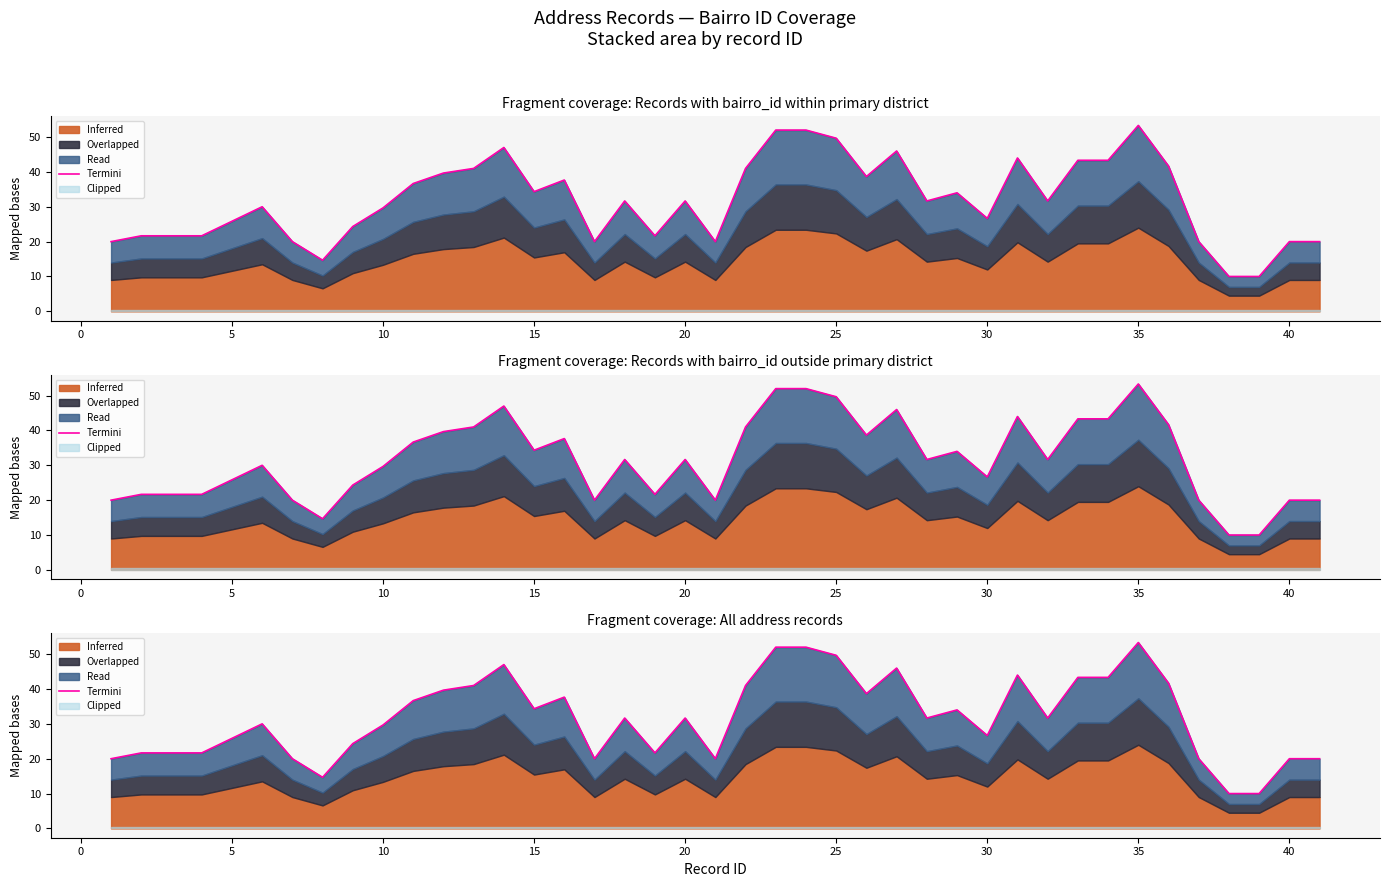

True or false: the data shows 60.5 at 24.

False